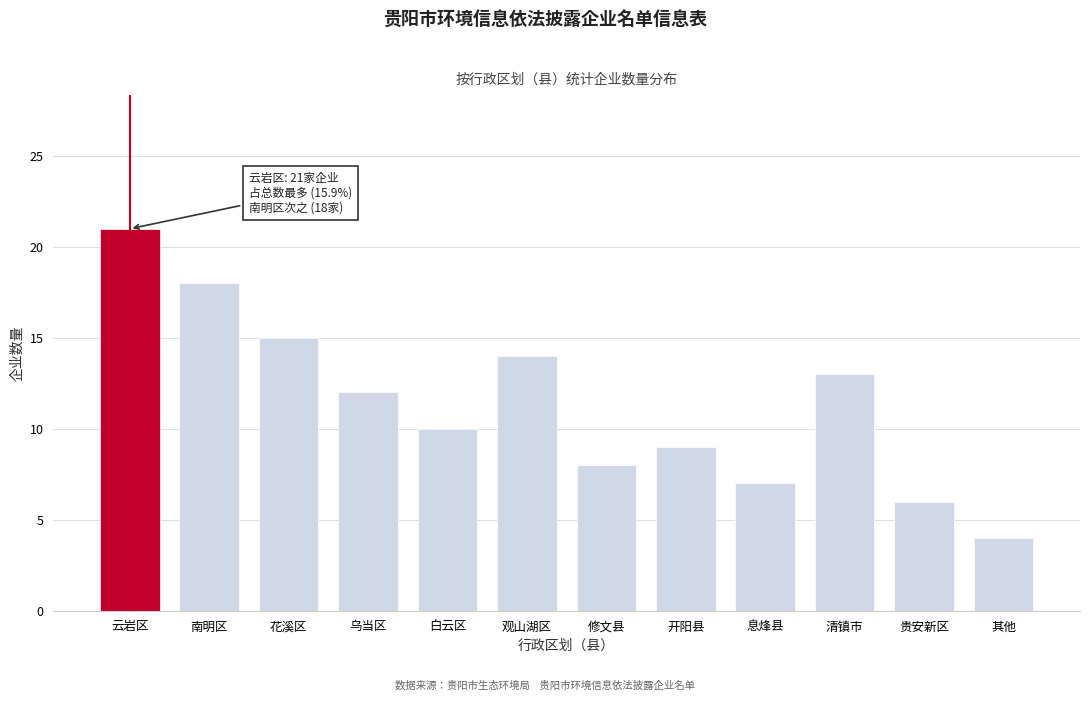

Reading right to left, extract all data points from this chart.

4	6	13	7	9	8	14	10	12	15	18	21